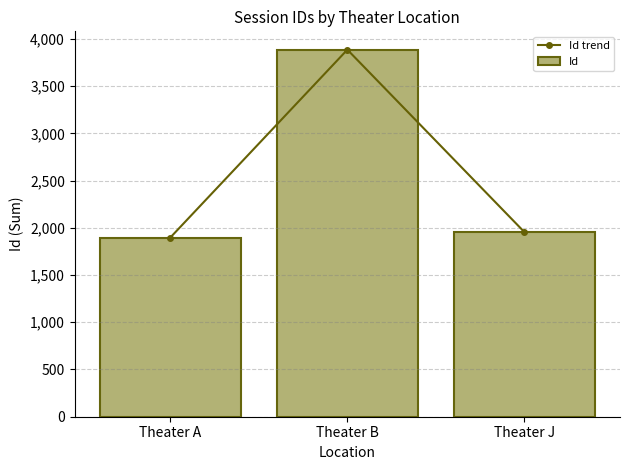

Between Theater A and Theater J, which is larger?

Theater J